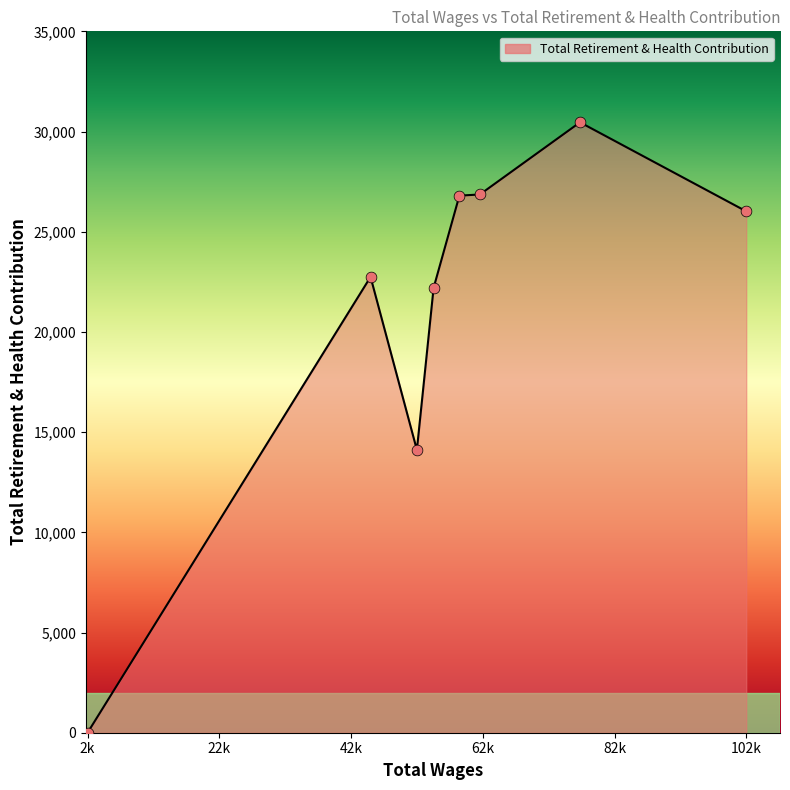

What is the maximum value shown in the chart?

30460